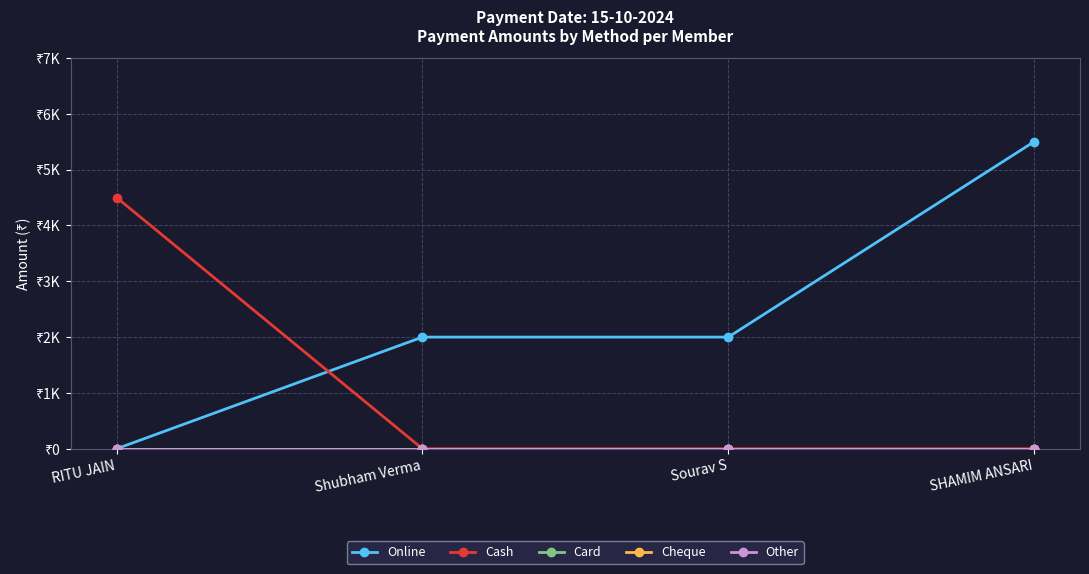

True or false: Other and Card intersect in this chart.

False